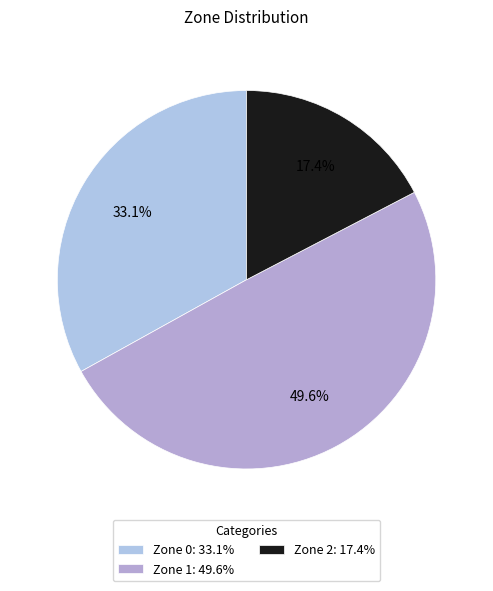

The Zone 2 slice represents 17% of the pie. True or false?

True